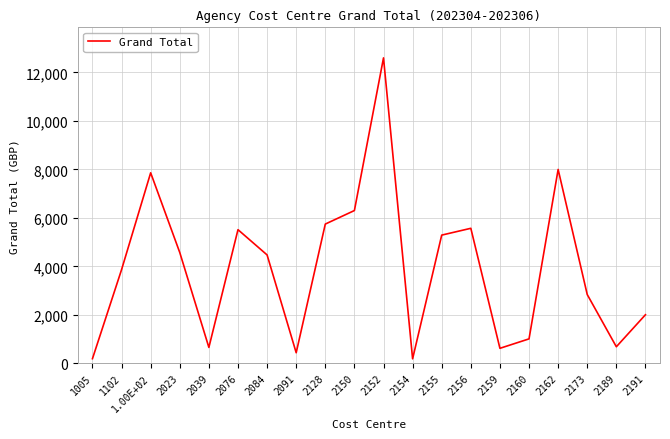

What is the greatest value displayed?

12599.0